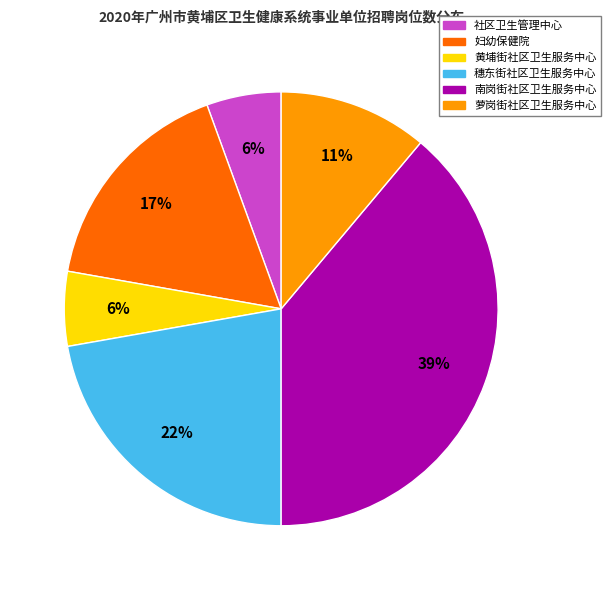

Count the number of slices in the pie.

6